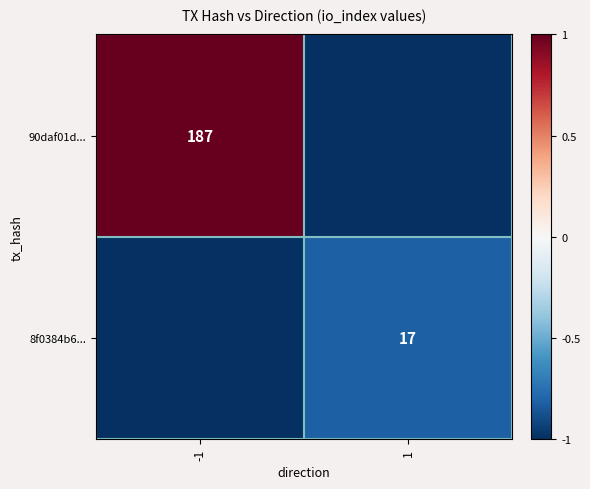

The value of 8f0384b6... at 1 is 27. True or false?

False